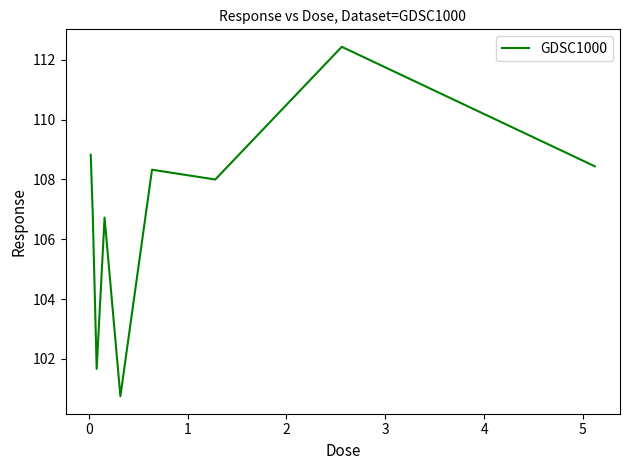

How many series are shown in this chart?

1